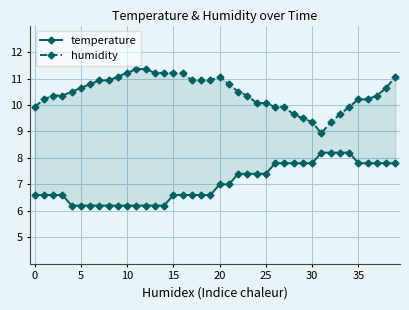

What is the smallest value displayed?

6.2